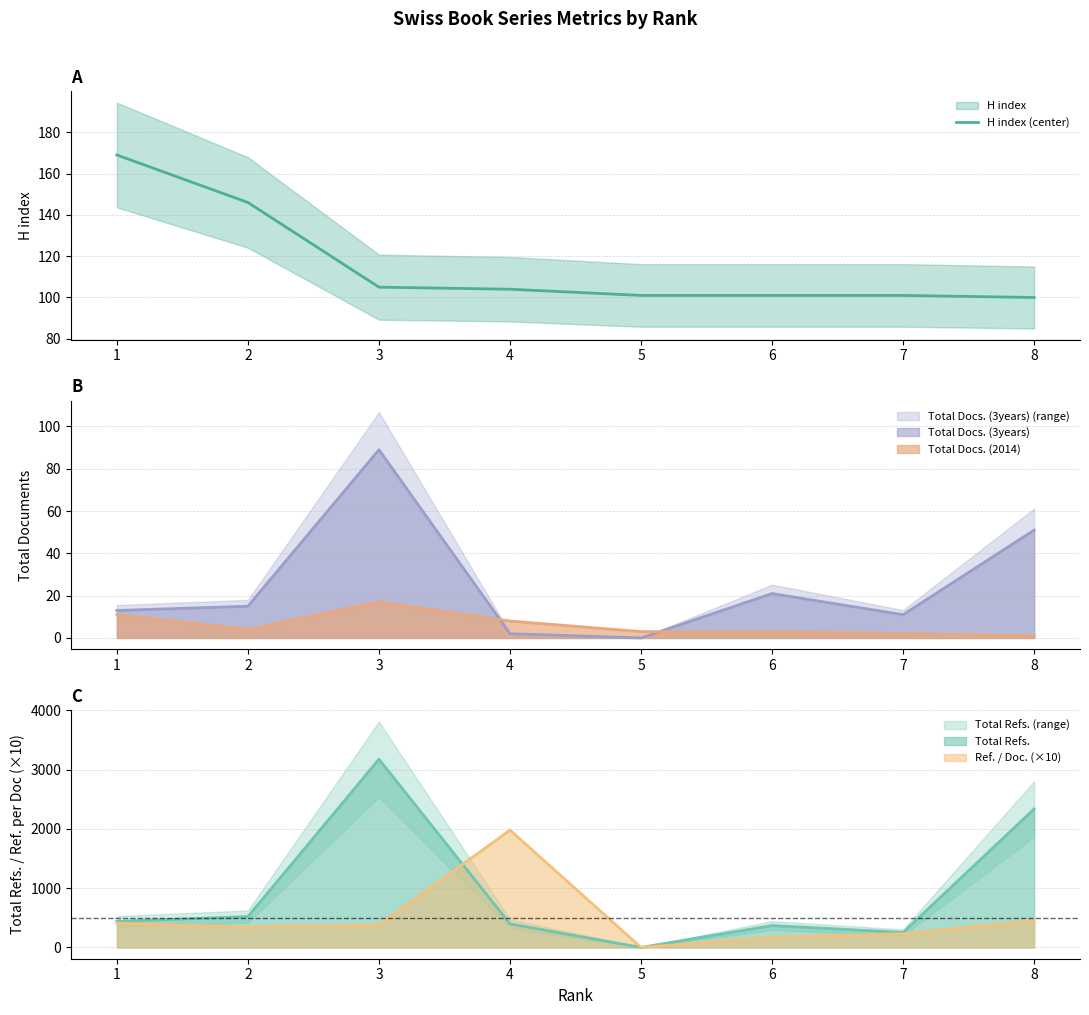

What is the difference between the values at 3 and 5?

4